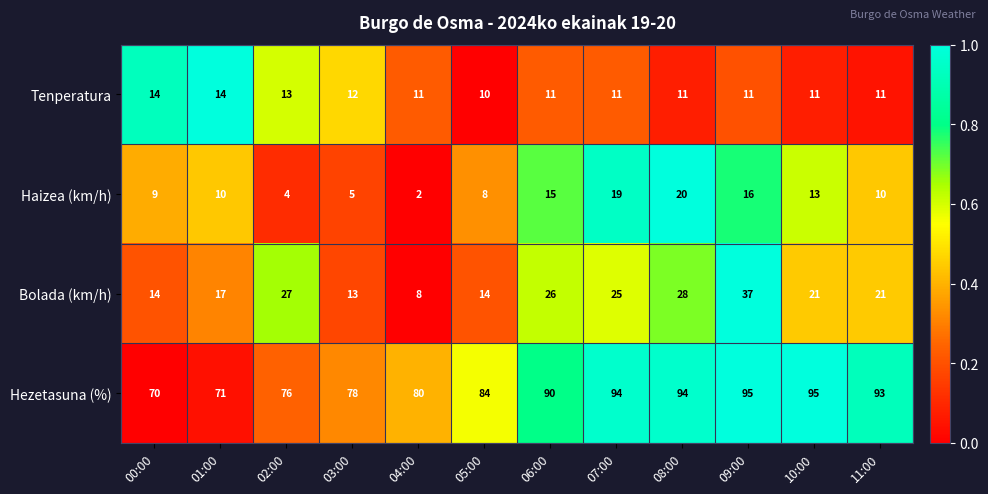

What is the spread (max minus min) of values at 02:00?

72